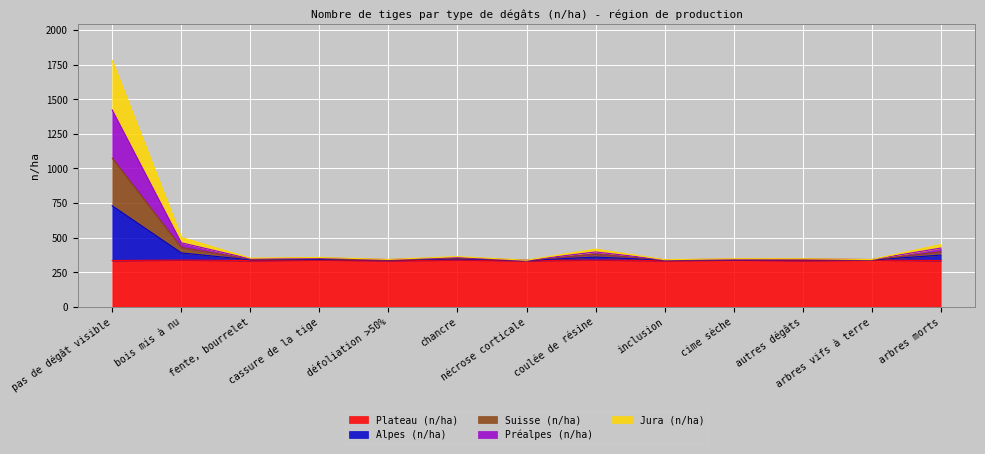

What is the highest value of the Plateau (n/ha) series?

338